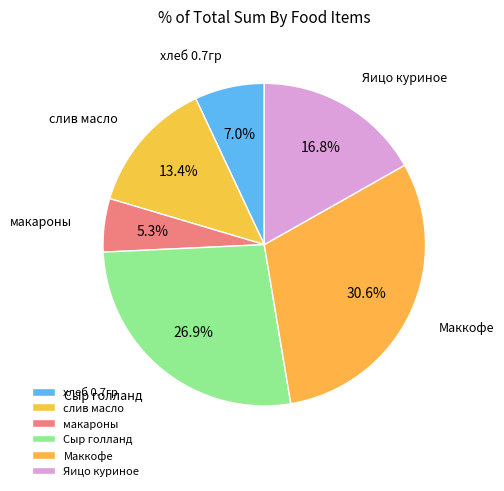

Which has a higher value, хлеб 0.7гр or Яицо куриное?

Яицо куриное